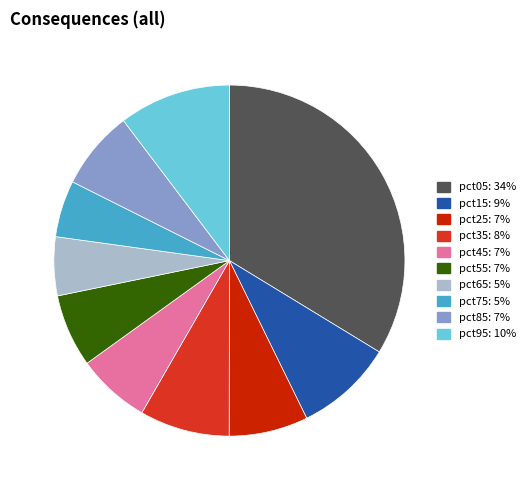

Is pct25: 7% the majority of the pie?

No